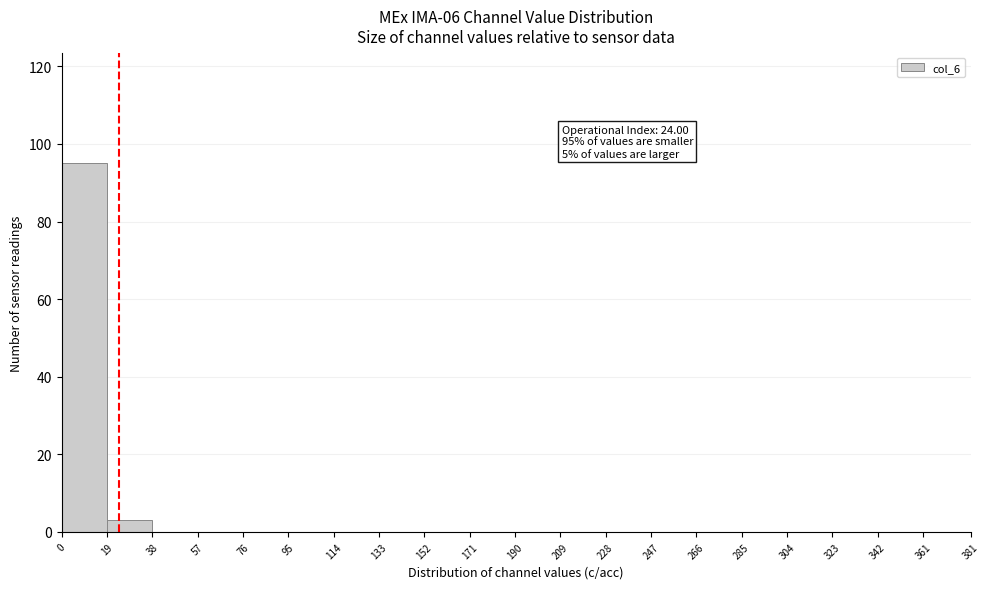

Over which range of the x-axis is the bar tallest?

0 to 19